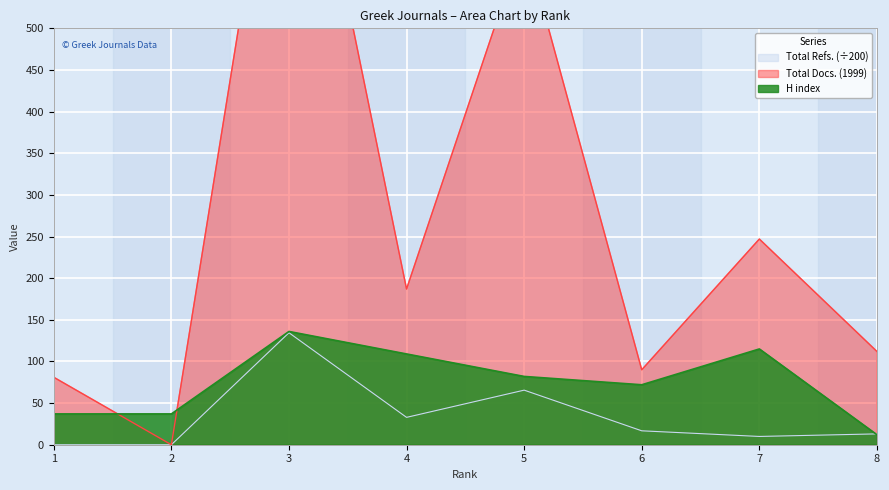

What is the difference between the second highest and second lowest values in the Total Refs. series?

65.5